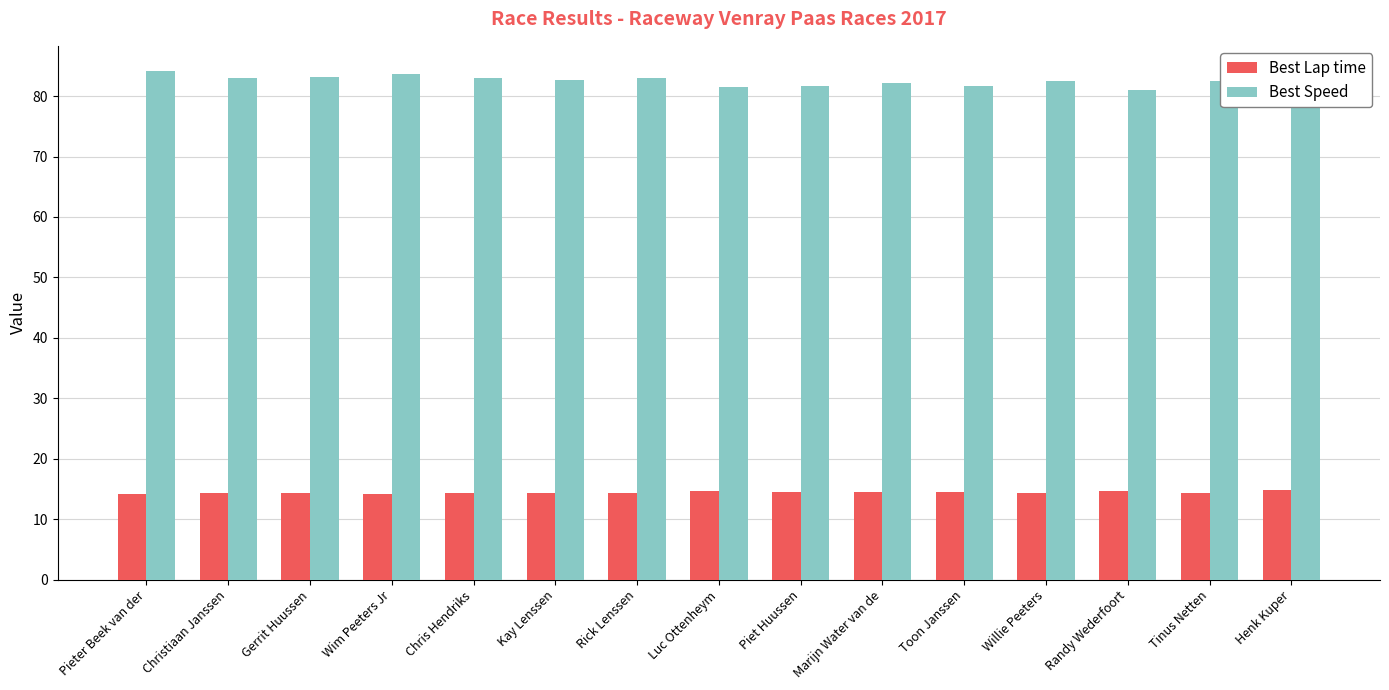

What is the sum of the Best Speed values at Toon Janssen and Randy Wederfoort?

162.7